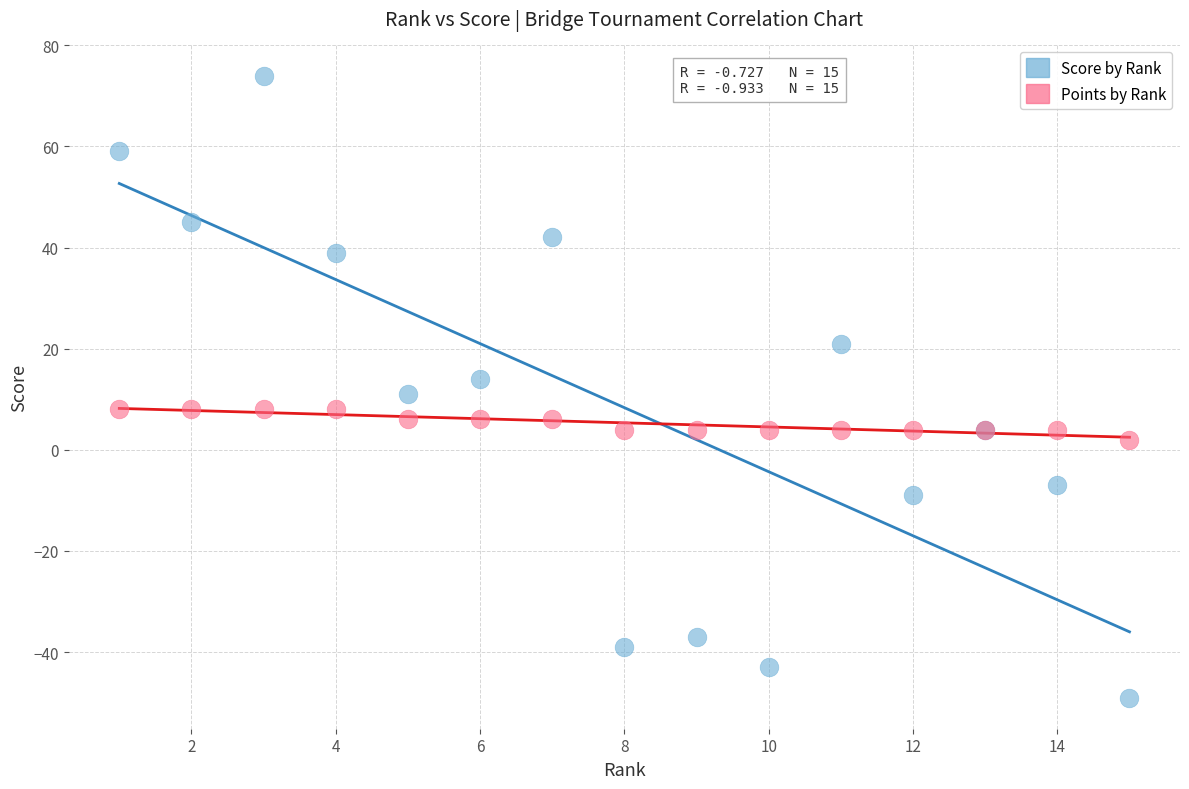

What are all the series names shown in the legend?

Score by Rank, Points by Rank